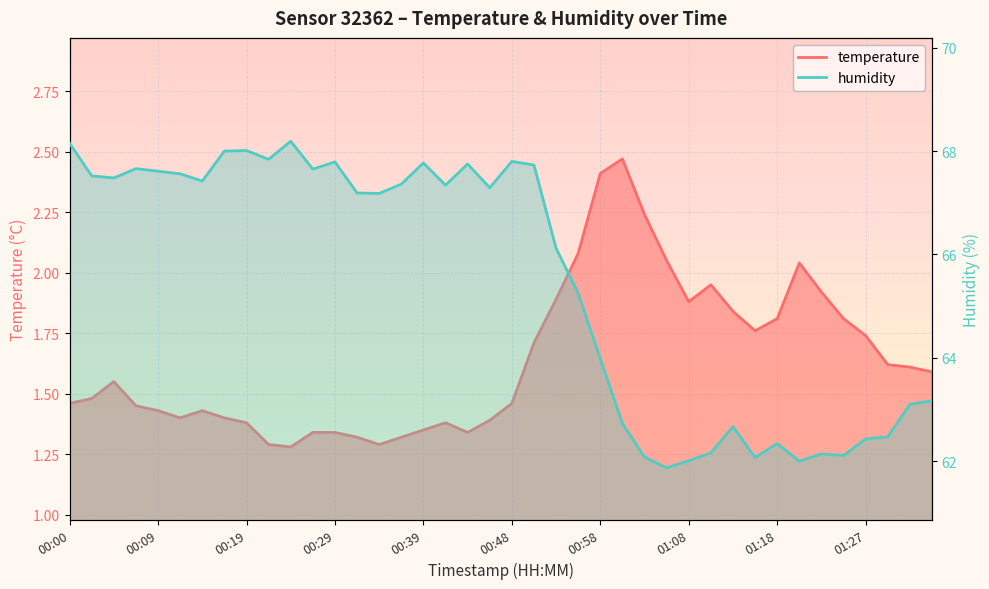

At which category is the sum across all series the highest?

00:00